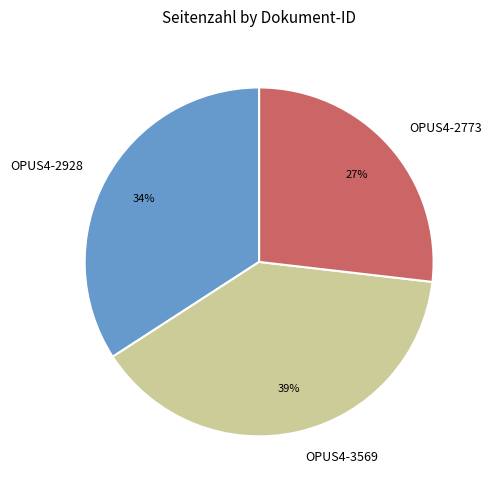

How many segments does this pie chart have?

3